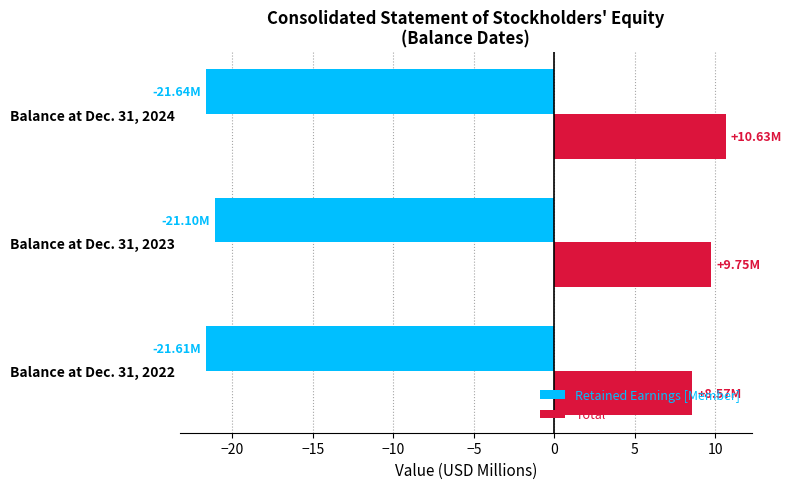

What are all the series names shown in the legend?

Retained Earnings [Member], Total